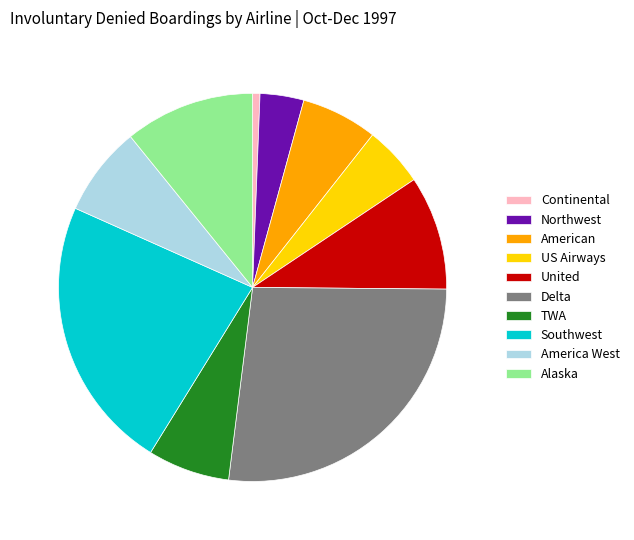

How many slices are in this pie chart?

10